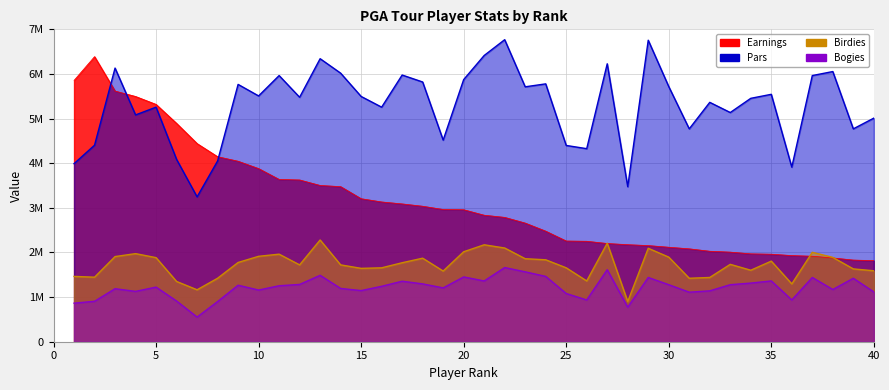

Rank the series at 24 from lowest to highest value.

Bogies, Birdies, Earnings, Pars